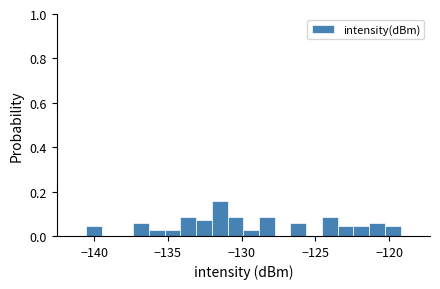

Read against the x-axis, roughly where is the centre of the tallest bar?

-131.5